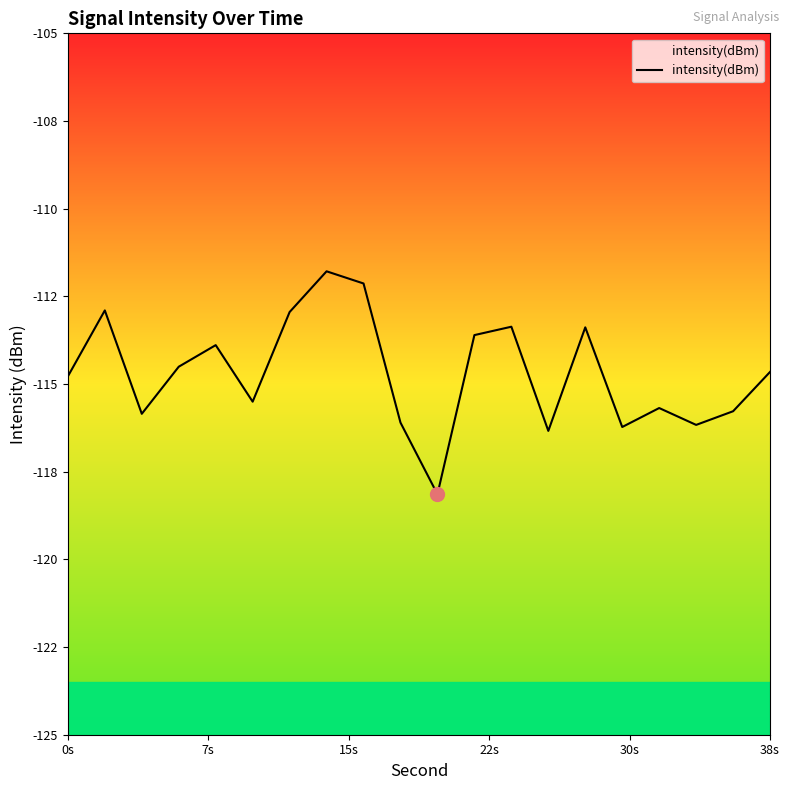

How many distinct data groups are displayed?

1